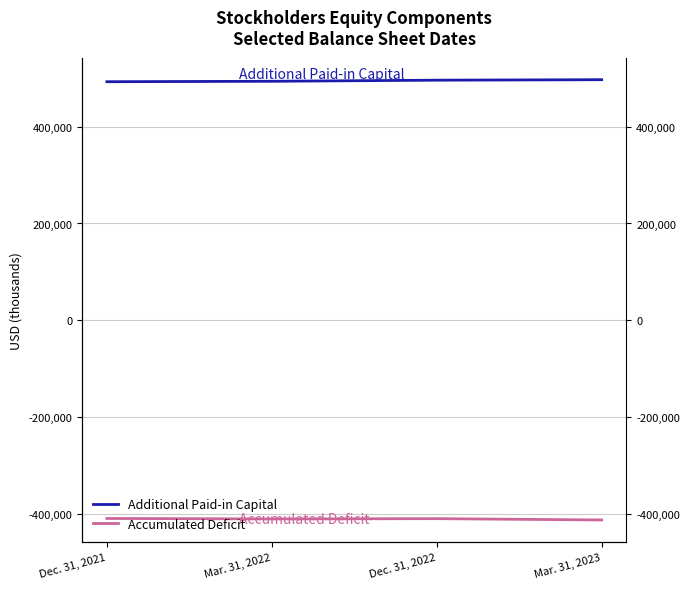

Count the Additional Paid-in Capital values in the range 493552 to 496808.

3